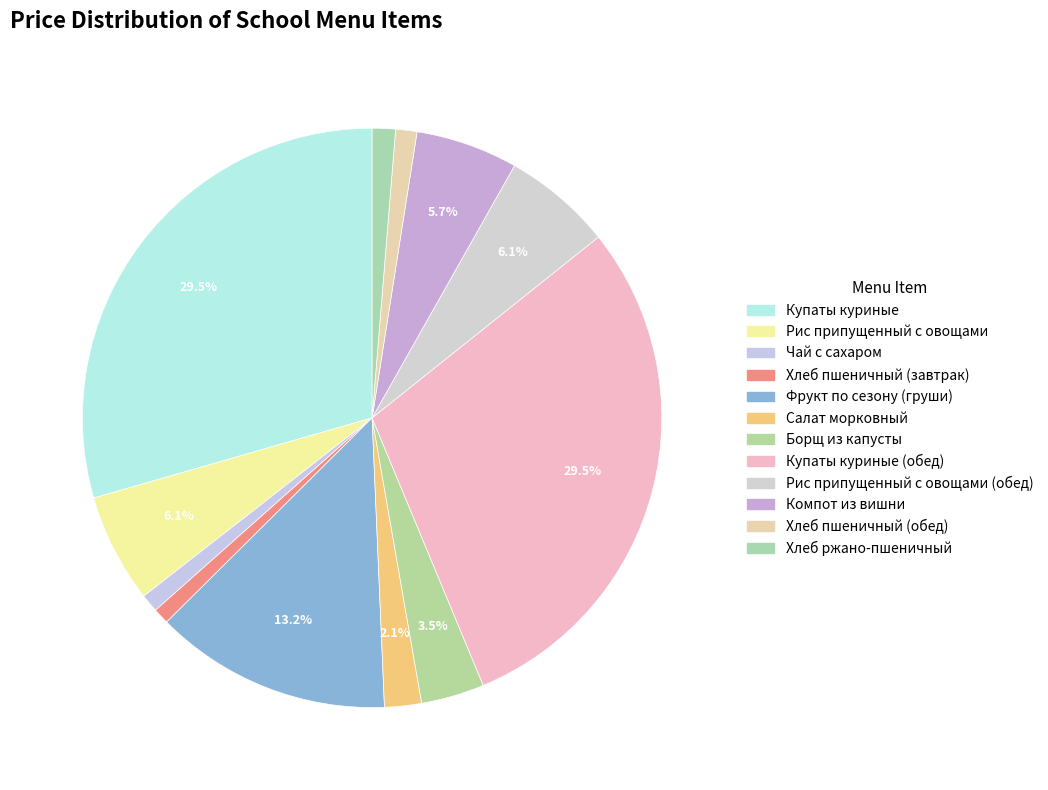

Rank the categories by value from highest to lowest.

Купаты куриные, Купаты куриные (обед), Фрукт по сезону (груши), Рис припущенный с овощами, Рис припущенный с овощами (обед), Компот из вишни, Борщ из капусты, Салат морковный, Хлеб ржано-пшеничный, Хлеб пшеничный (обед), Чай с сахаром, Хлеб пшеничный (завтрак)